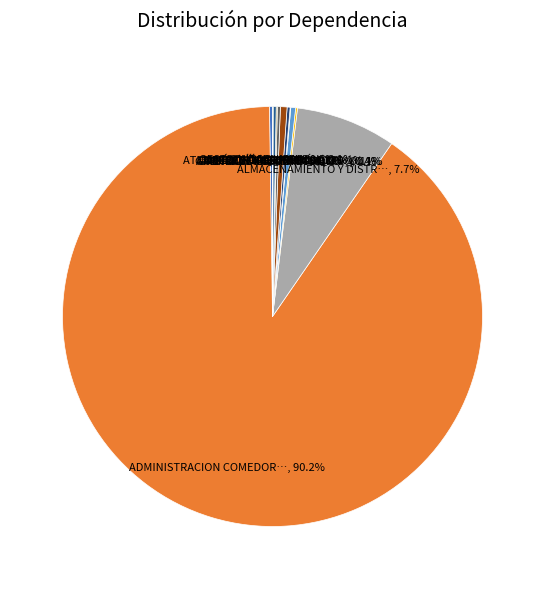

How many slices are in this pie chart?

12